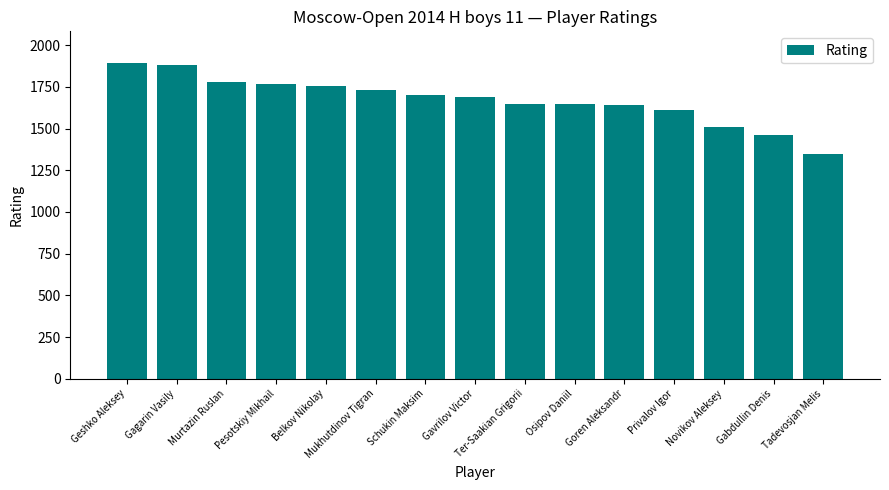

What is the label of the 9th bar from the right?

Schukin Maksim